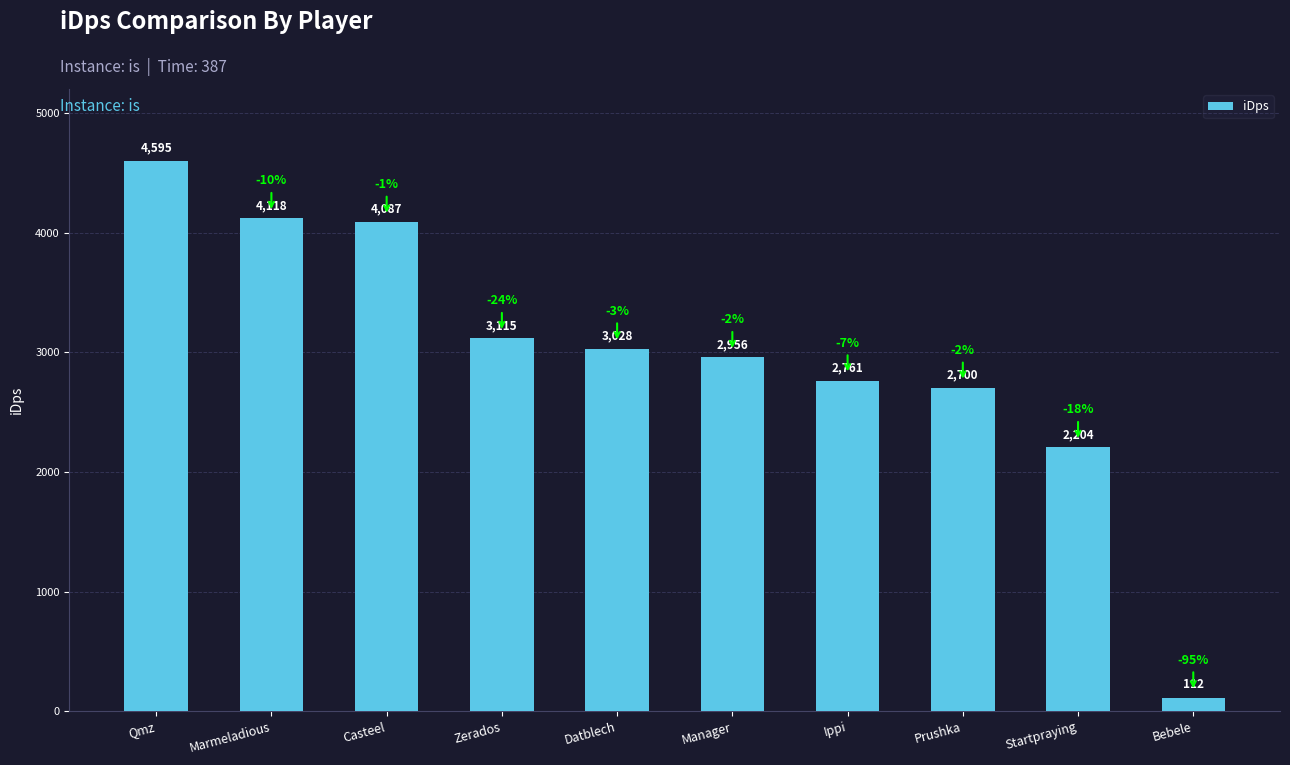

At which label is the value closest to 2353?

Startpraying